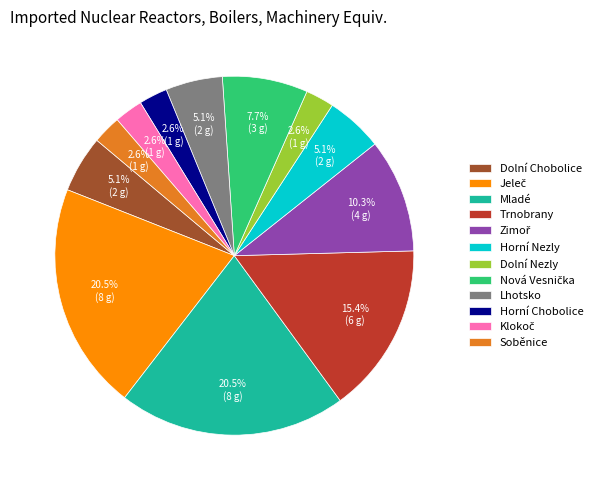

Is there any slice that represents more than half of the pie?

No